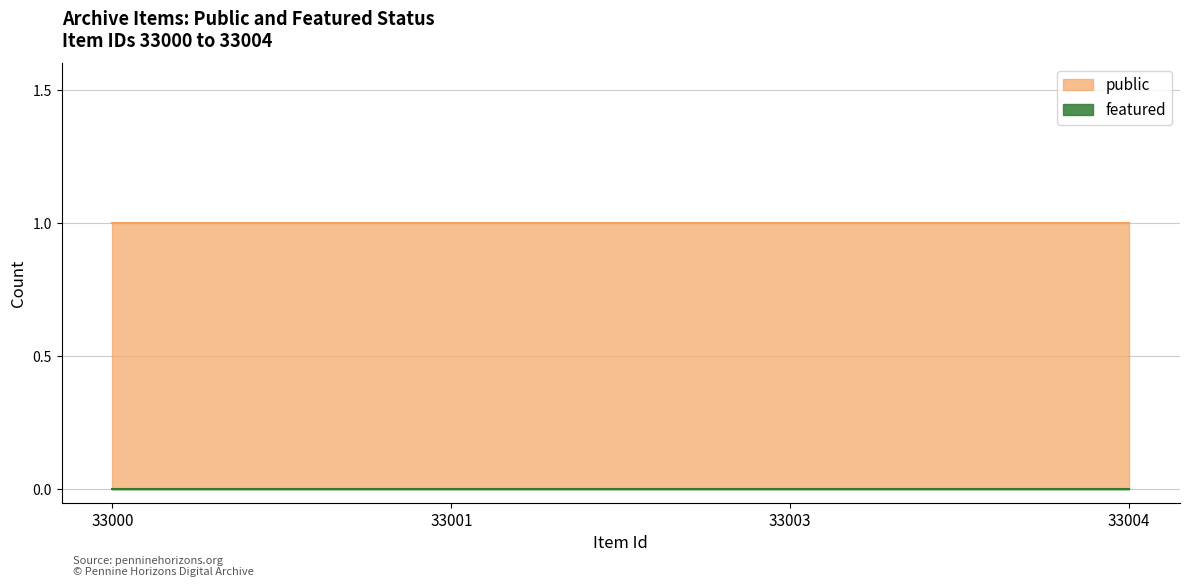

Which has a higher value, 33001 or 33003?

33001